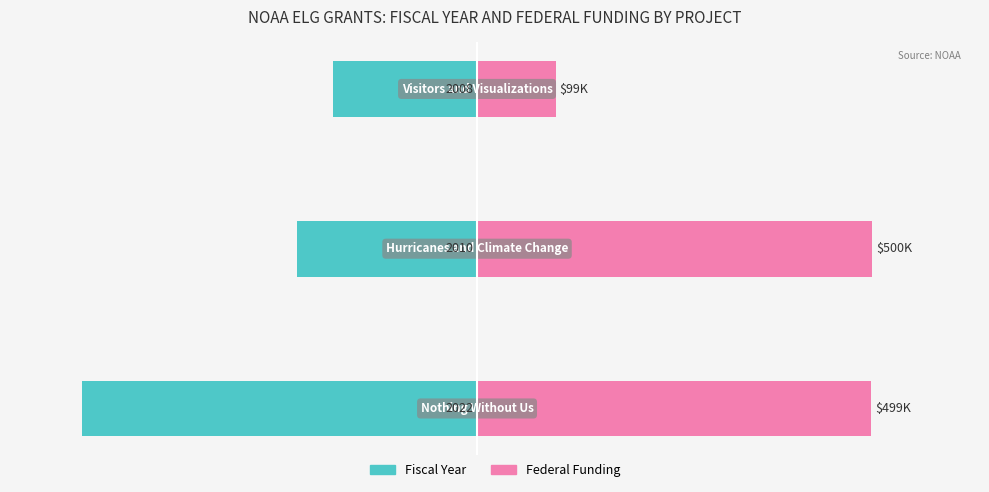

Are the bars horizontal?

Yes